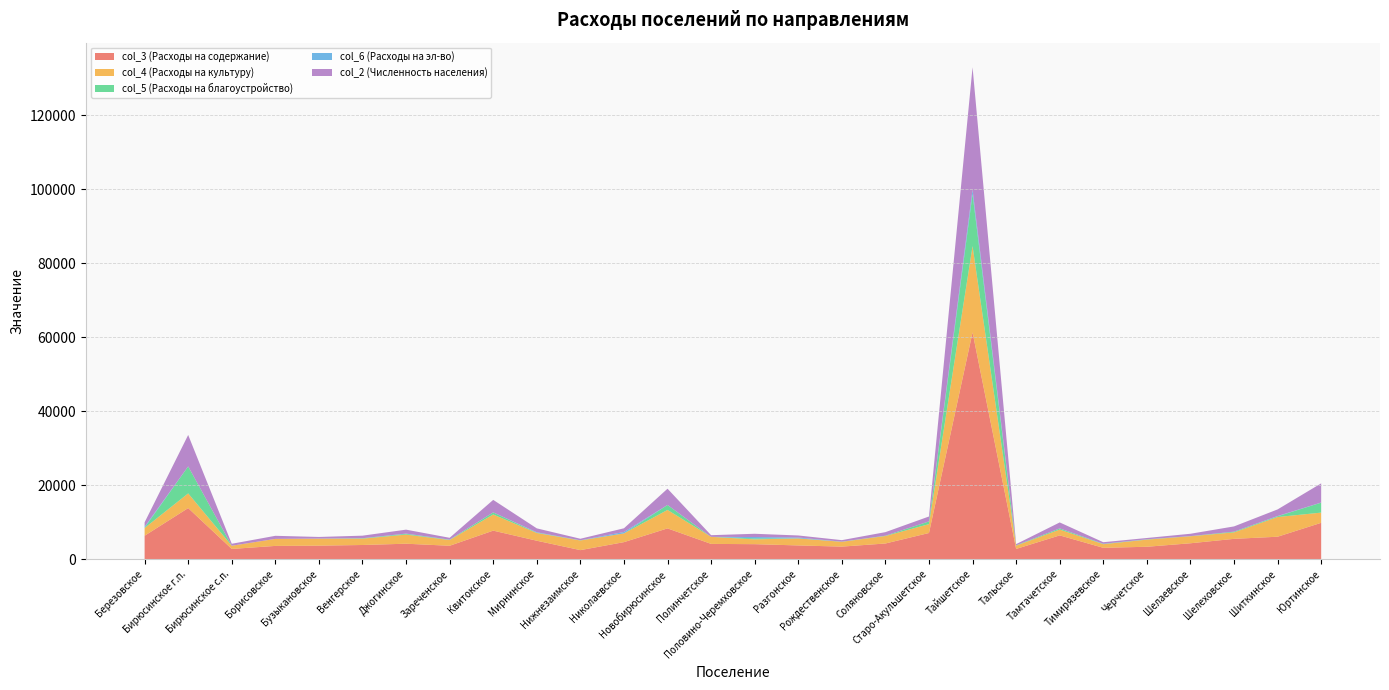

Reading left to right, what are all the values shown in this chart?

col_3 (Расходы на содержание): 6349	13825	2782	3601	3671	3849	4195	3640	7729	5002	2462	4618	8336	4145	4072	3729	3412	4253	7092	61289	2784	6443	3086	3371	4316	5508	6084	9839
col_4 (Расходы на культуру): 2086	3959	861	1897	1888	1711	2464	1550	4359	2087	2603	2364	4984	1901	1299	1894	1295	2018	2393	23307	882	1575	976	1929	1893	1748	5321	2758
col_5 (Расходы на благоустройство): 88	7291	11	0	0	100	205	69	575	84	55	0	1342	0	271	19	38	88	739	14059	89	302	75	62	38	197	198	2685
col_6 (Расходы на эл-во): 264	0	0	0	42	19	64	38	0	109	0	380	0	0	359	228	0	0	0	1210	0	13	38	30	0	0	72	36
col_2 (Численность населения): 1180	8497	526	832	420	689	1066	497	3372	1063	416	1001	4395	454	878	552	415	961	1326	33043	328	1611	426	349	637	1416	1786	5180